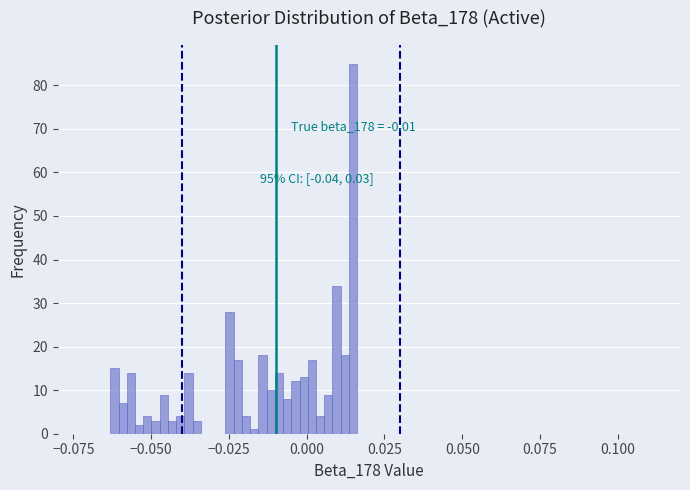

Around what value on the x-axis is the tallest bar? Give the approximate position of its centre, as read against the axis.

0.015